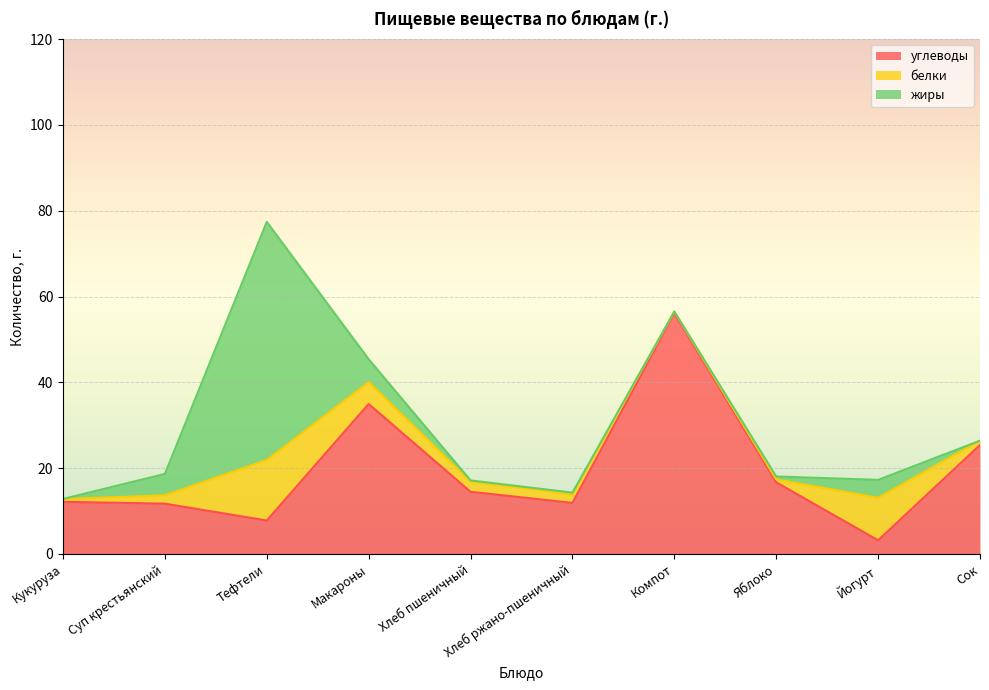

What is the difference between the maximum and minimum values in the углеводы series?

52.9